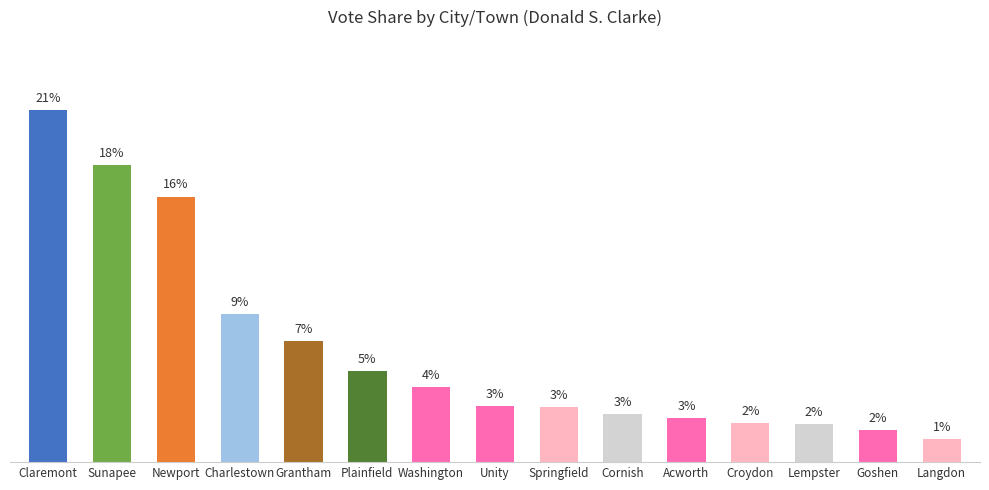

What is the change in value from Washington to Goshen?

-2.5